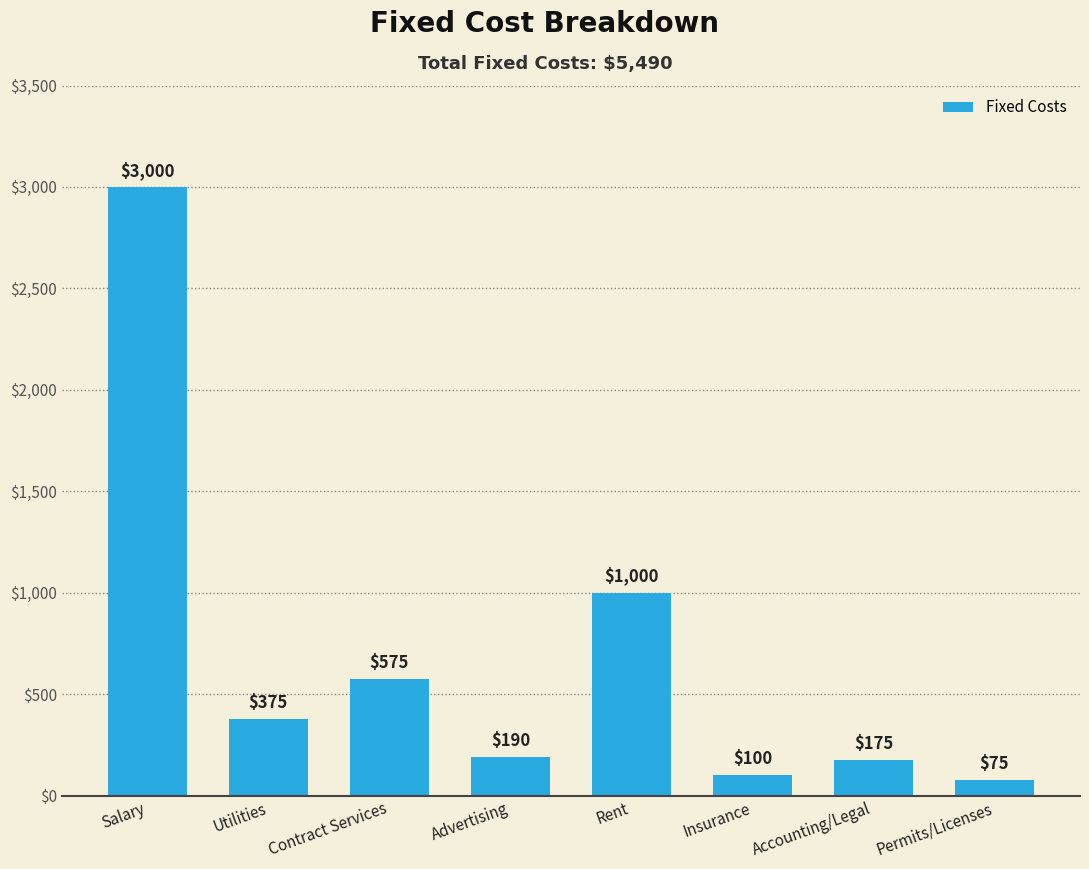

Reading left to right, list all the values displayed in this chart.

Salary=3000	Utilities=375	Contract Services=575	Advertising=190	Rent=1000	Insurance=100	Accounting/Legal=175	Permits/Licenses=75